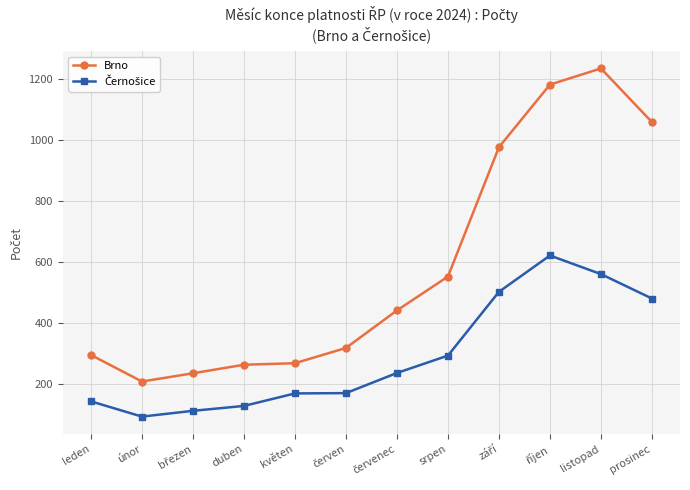

What is the label of the 1st point from the left?

leden